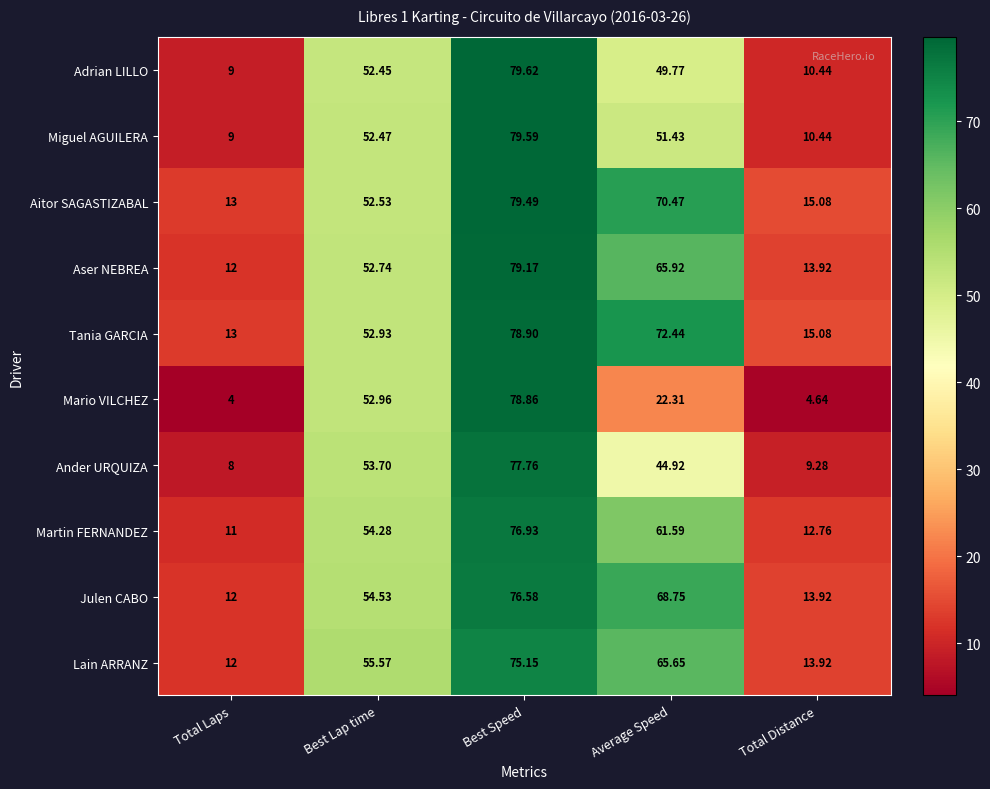

Rank the series by their maximum value, from highest to lowest.

Adrian LILLO, Miguel AGUILERA, Aitor SAGASTIZABAL, Aser NEBREA, Tania GARCIA, Mario VILCHEZ, Ander URQUIZA, Martin FERNANDEZ, Julen CABO, Lain ARRANZ